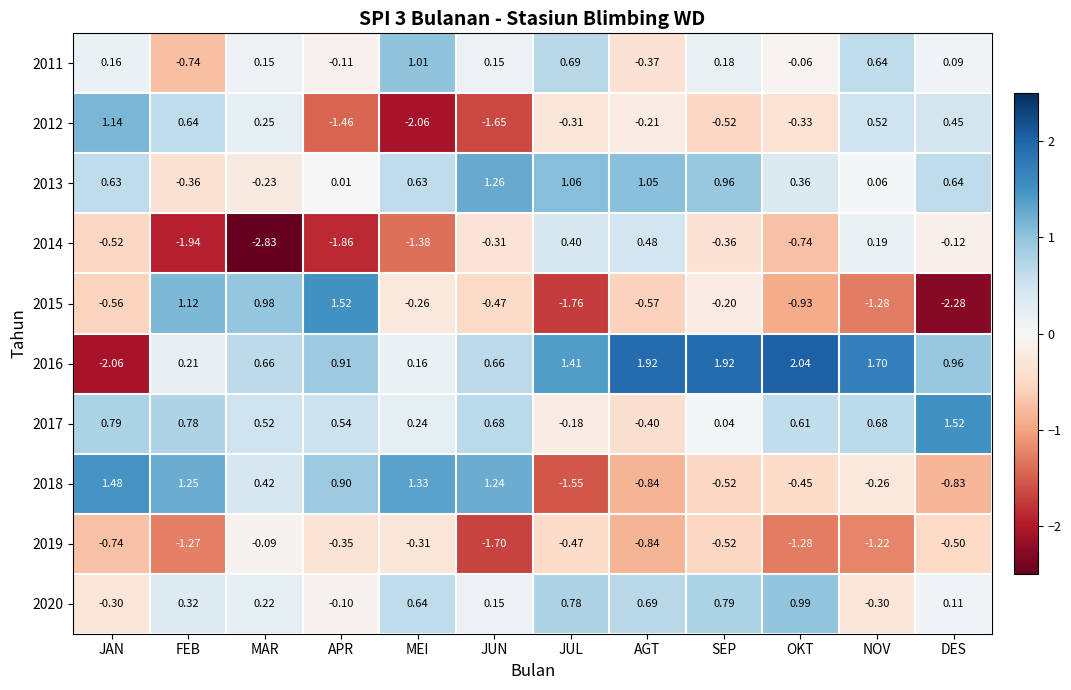

At which category is the sum across all series the highest?

SEP